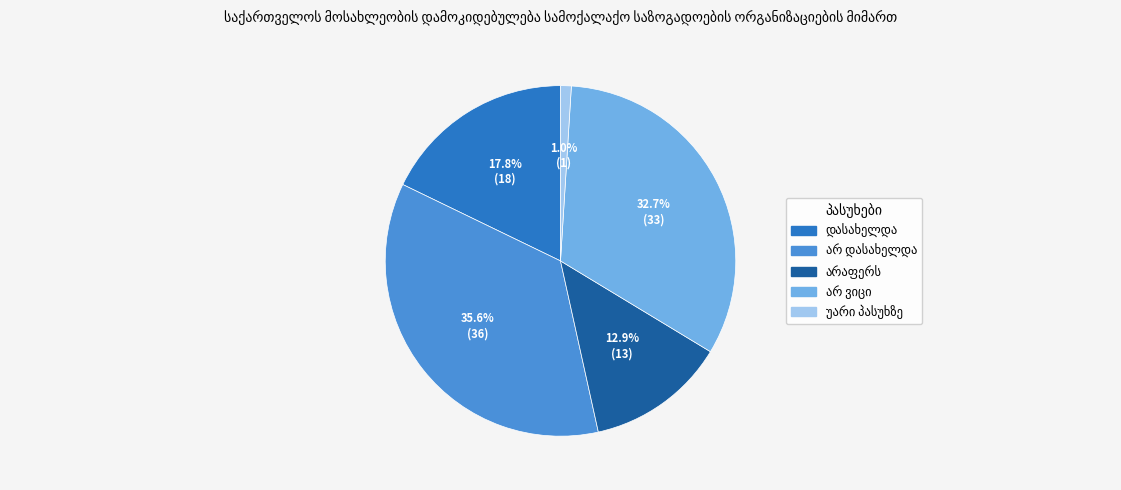

Is there any slice that represents more than half of the pie?

No